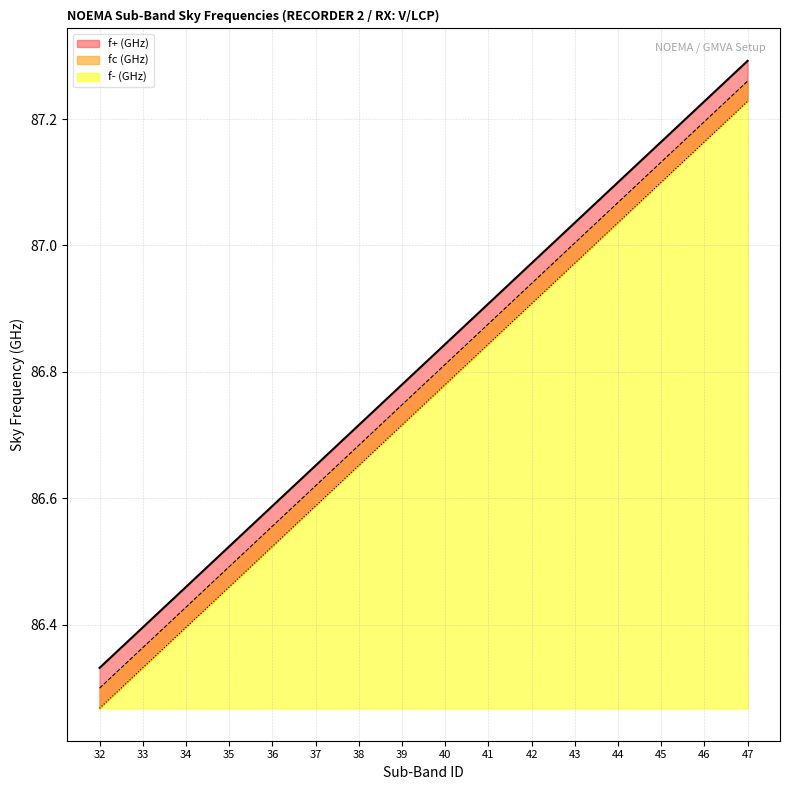

Reading right to left, what are all the values shown in this chart?

f+ (GHz): 47=87.2	46=87.2	45=87.1	44=87.0	43=87.0	42=86.9	41=86.8	40=86.8	39=86.7	38=86.7	37=86.6	36=86.5	35=86.5	34=86.4	33=86.3	32=86.3
fc (GHz): 47=87.3	46=87.2	45=87.2	44=87.1	43=87.0	42=87.0	41=86.9	40=86.8	39=86.8	38=86.7	37=86.7	36=86.6	35=86.5	34=86.5	33=86.4	32=86.3
f- (GHz): 47=87.3	46=87.2	45=87.1	44=87.1	43=87.0	42=86.9	41=86.9	40=86.8	39=86.7	38=86.7	37=86.6	36=86.6	35=86.5	34=86.4	33=86.4	32=86.3